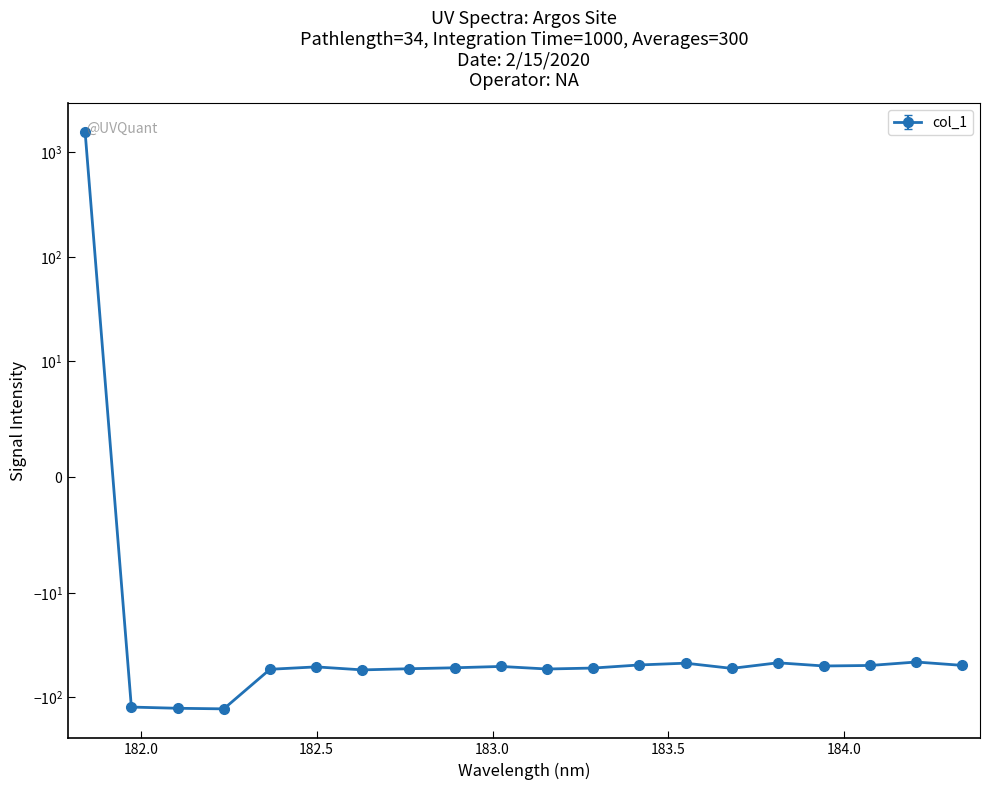

Between 183.9423730432 and 182.3673257152, which is larger?

183.9423730432